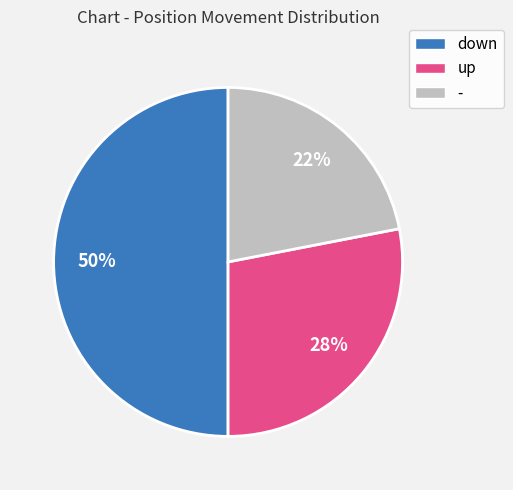

Does - represent more than half of the total?

No